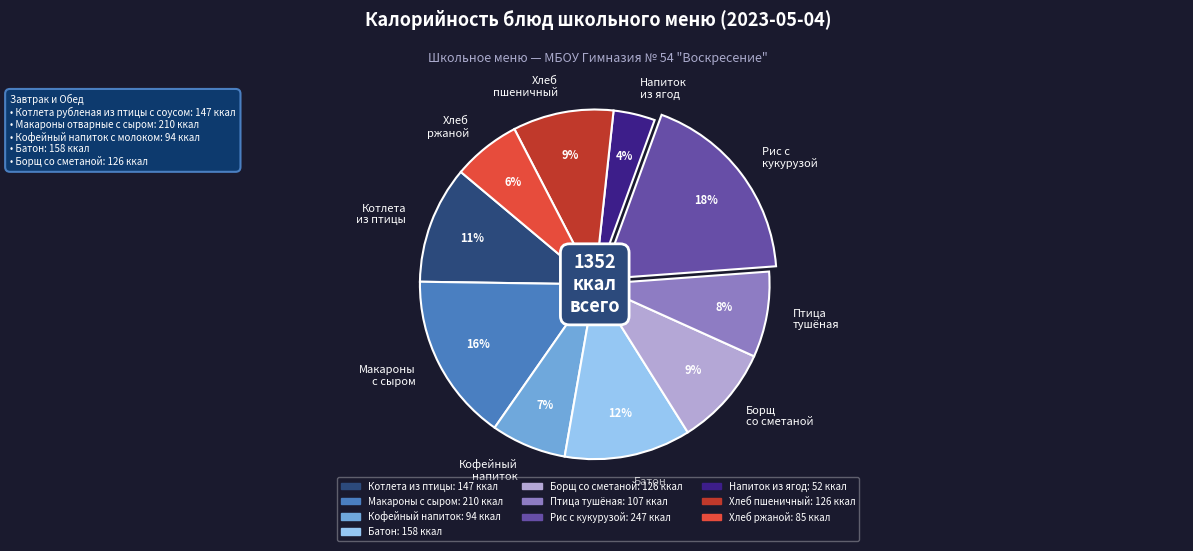

To the nearest percent, what is the average slice percentage?

10%